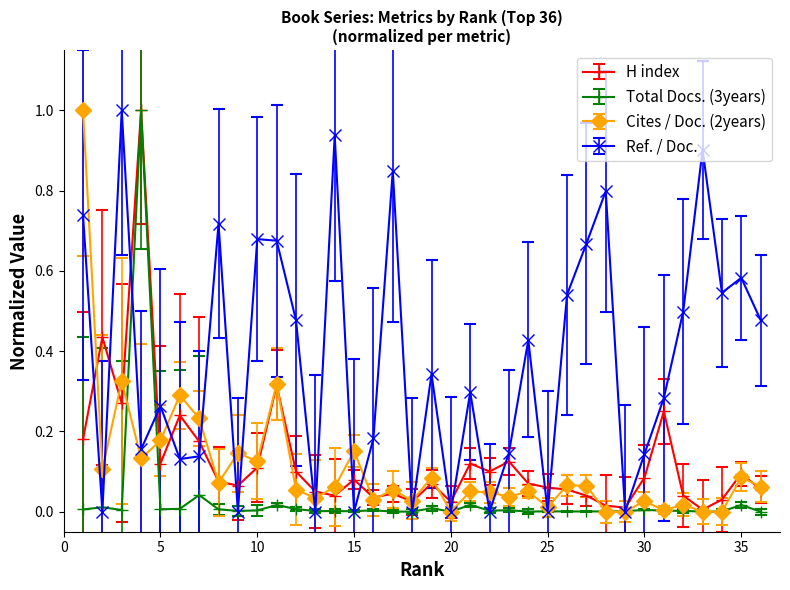

What is the maximum value for Ref. / Doc.?

1.0